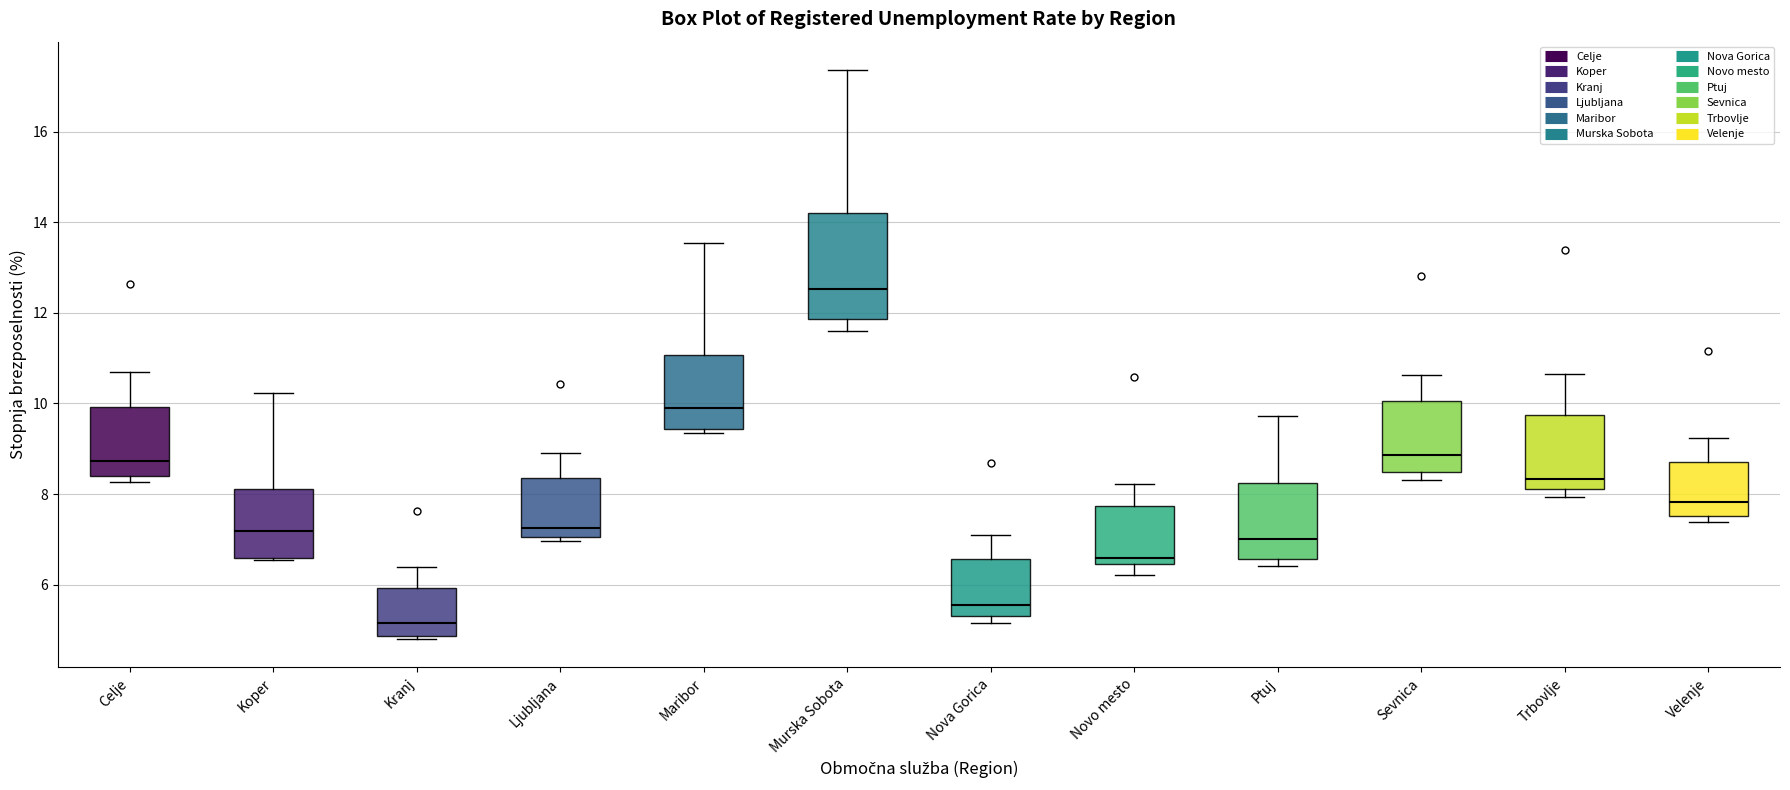

Which box is the tallest, from its lower edge to its upper edge?

Murska Sobota